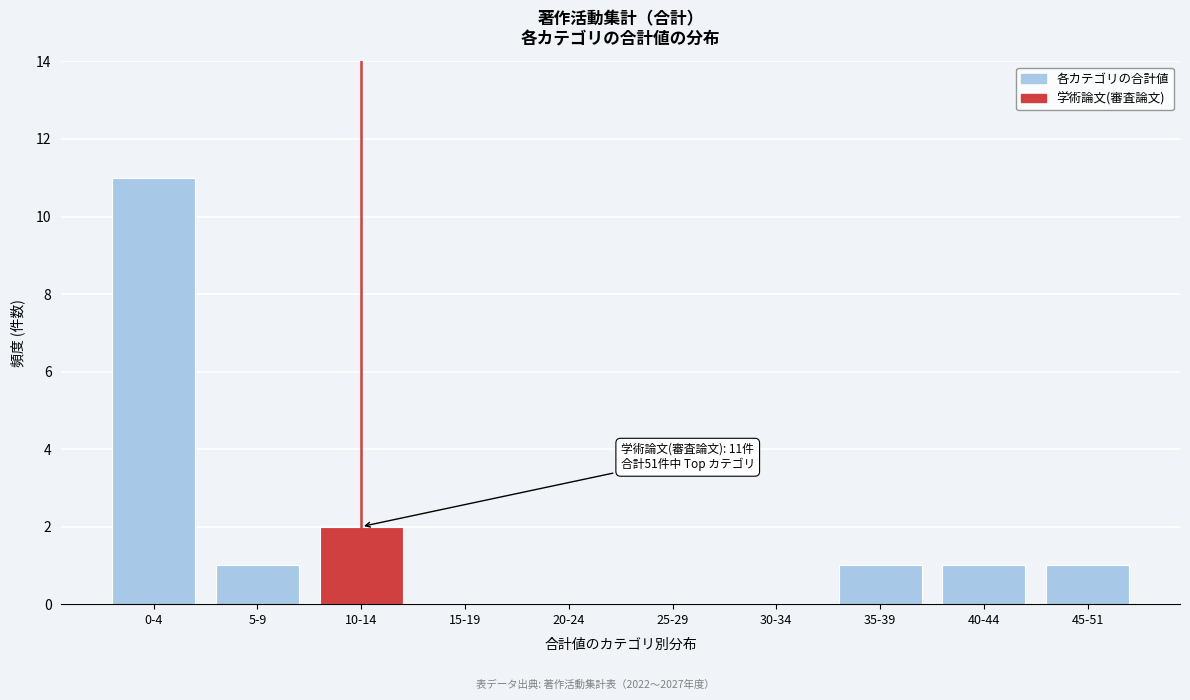

Reading right to left, transcribe all the data shown in this chart.

45-51=1	40-44=1	35-39=1	30-34=0	25-29=0	20-24=0	15-19=0	10-14=2	5-9=1	0-4=11